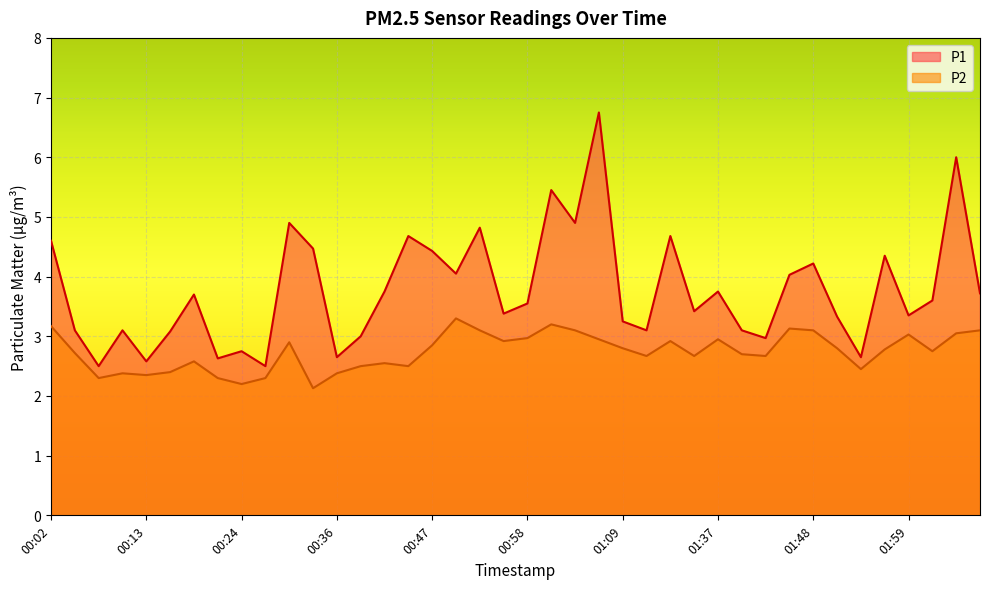

How many lines are shown in the chart?

2